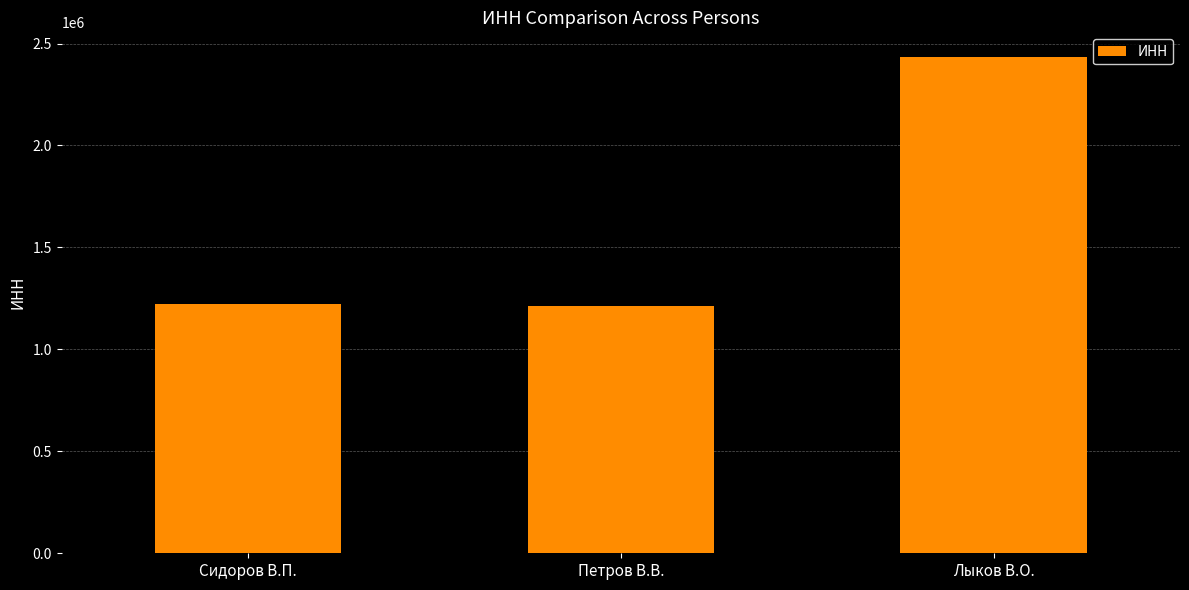

How many distinct data groups are displayed?

1